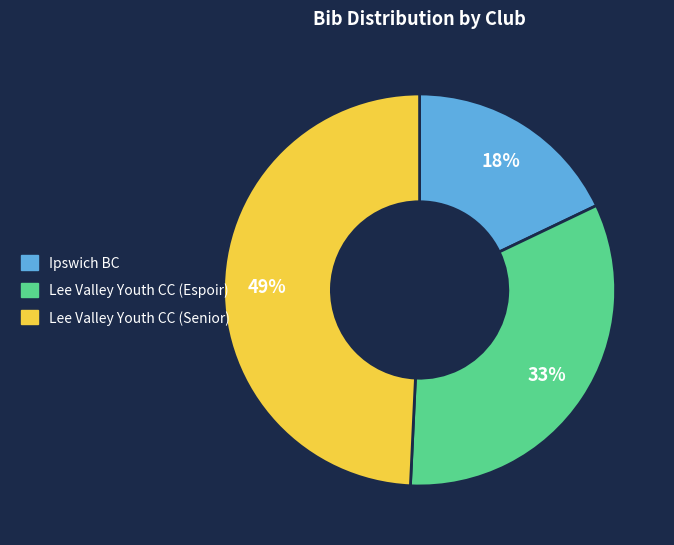

To the nearest percent, what is the average slice percentage?

33%